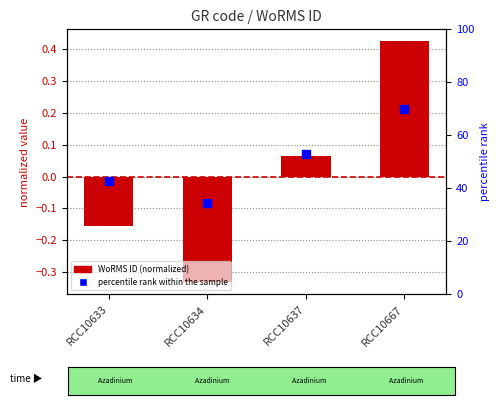

How many data points in WoRMS ID (normalized) are less than 0?

2